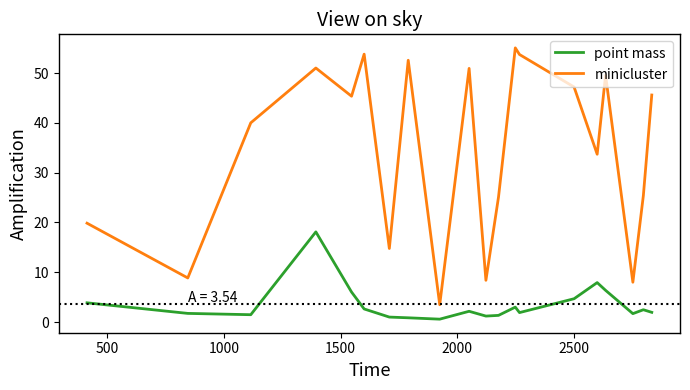

Which series has the largest total across all categories?

minicluster